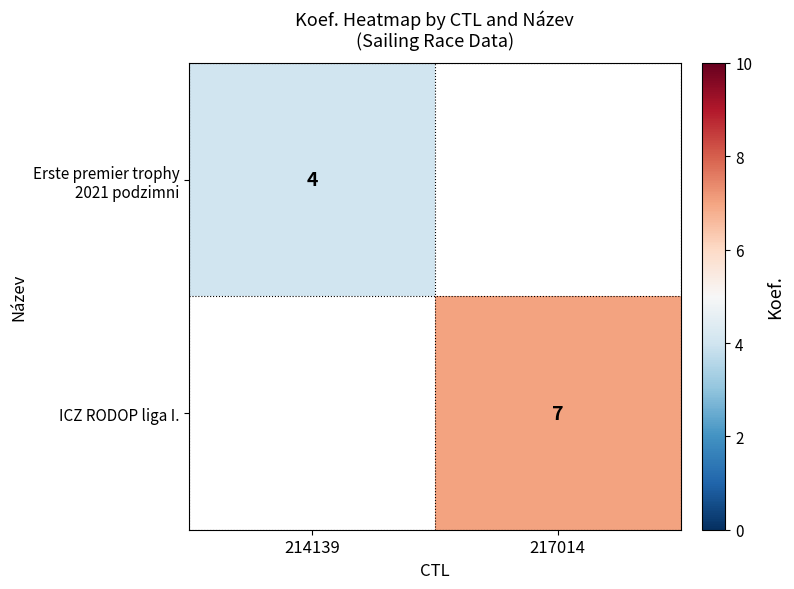

Between 214139 and 217014, which is larger?

217014